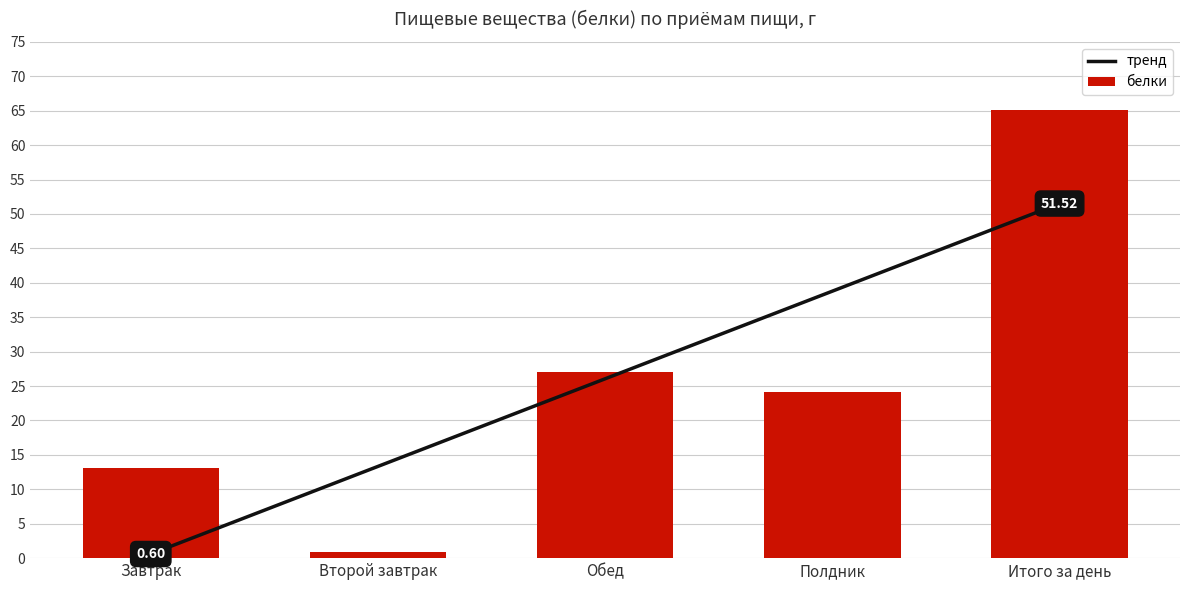

Rank the categories by белки value from highest to lowest.

Итого за день, Обед, Полдник, Завтрак, Второй завтрак